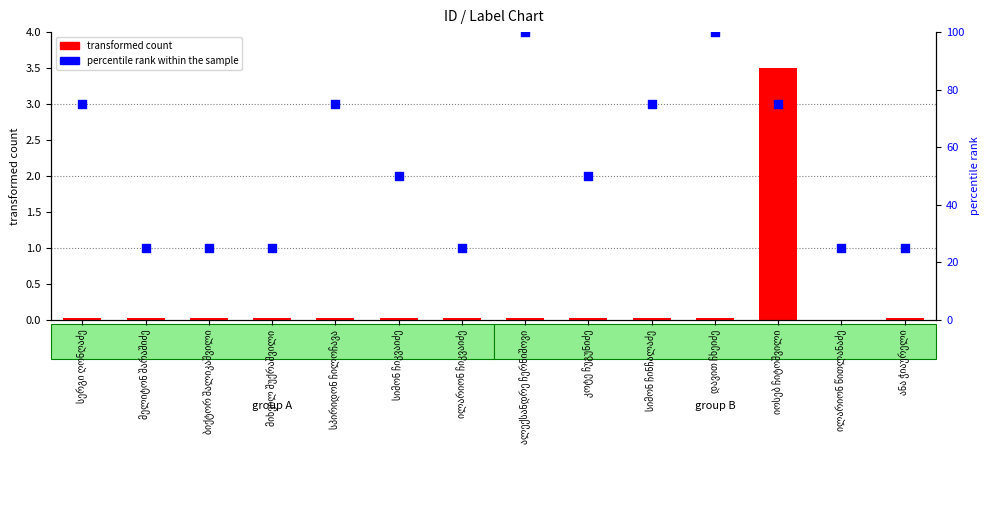

Which series has the widest spread of Y values?

percentile rank within the sample